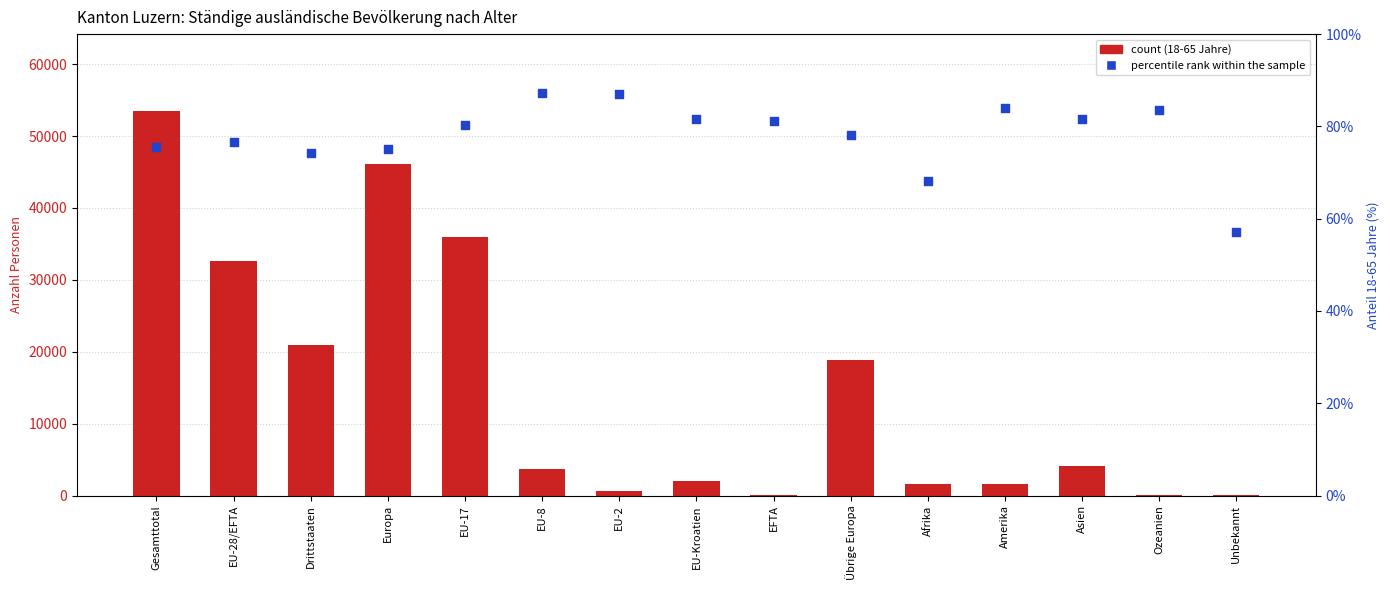

Which series has the largest total across all categories?

18-65 Jahre (count)